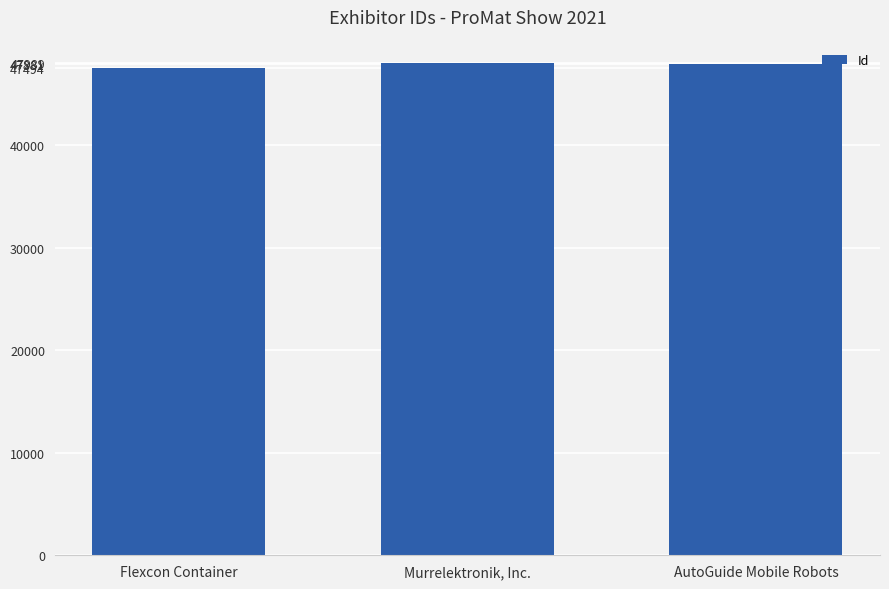

What is the ratio of the value at AutoGuide Mobile Robots to the value at Murrelektronik, Inc.?

1.0